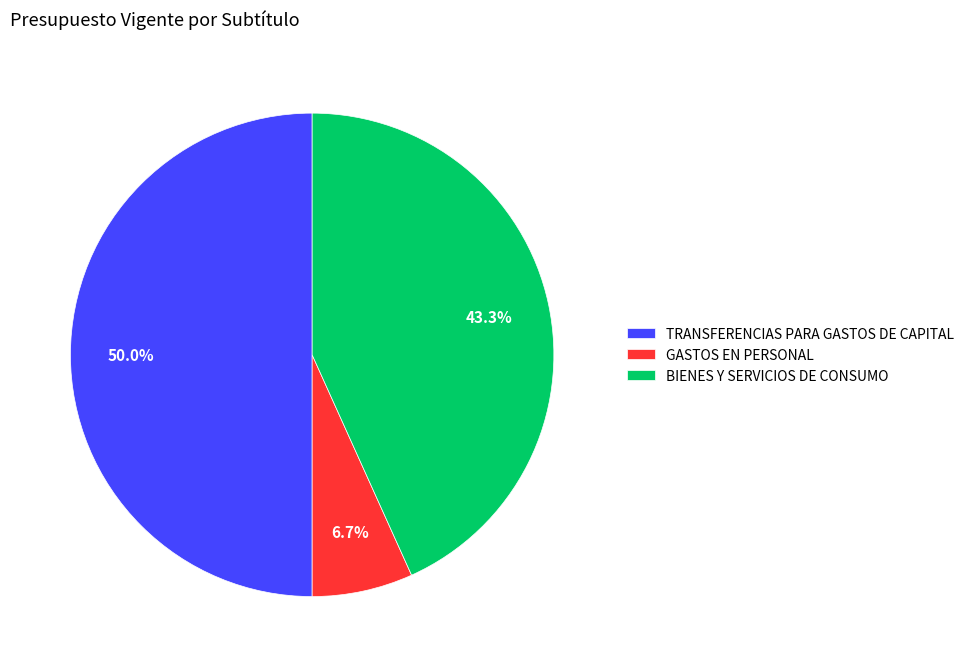

The TRANSFERENCIAS PARA GASTOS DE CAPITAL slice represents 61% of the pie. True or false?

False